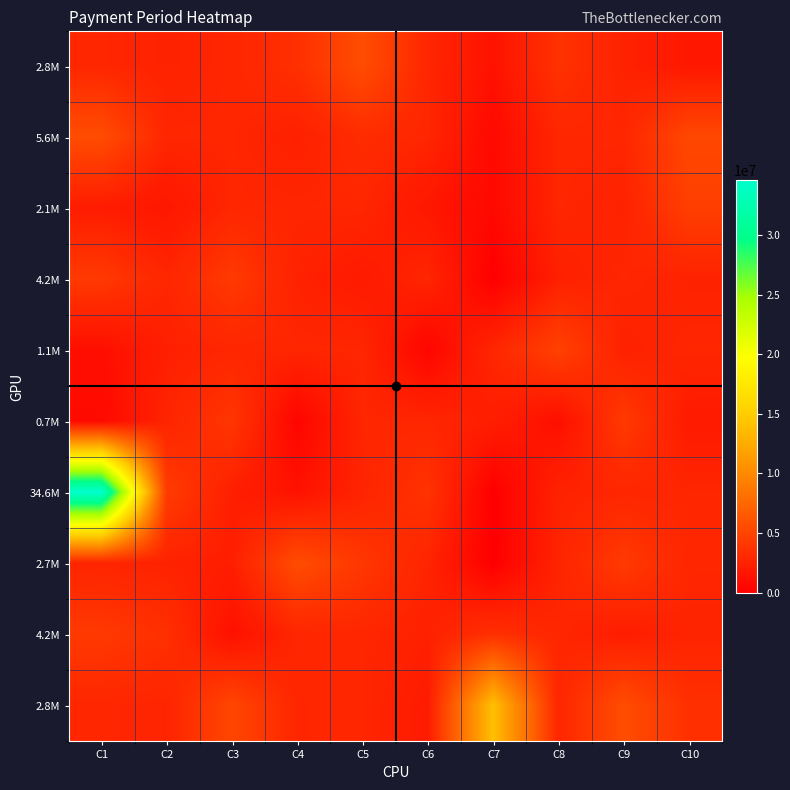

What is the greatest value displayed?

34615000